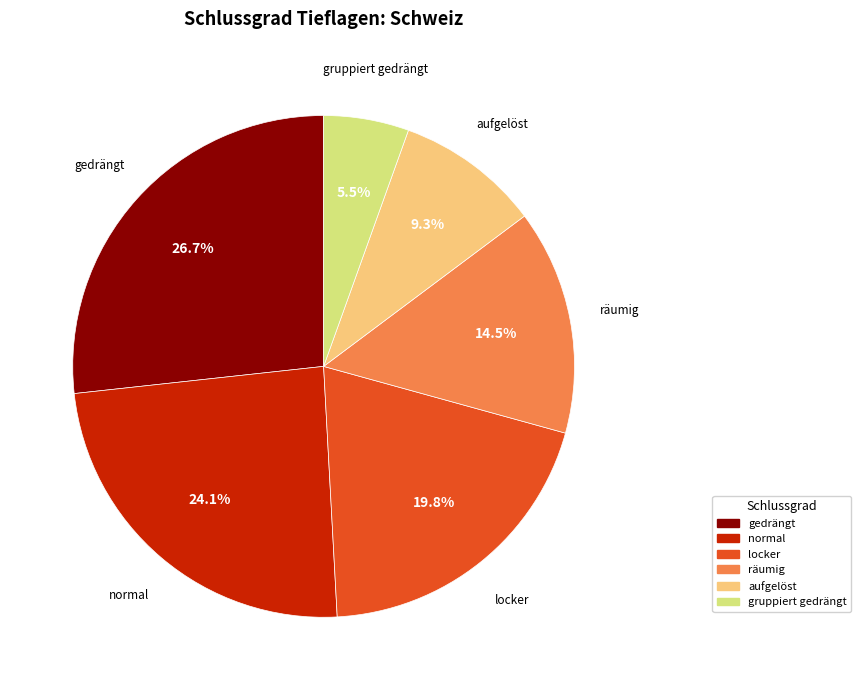

To the nearest percent, what is the average slice percentage?

17%